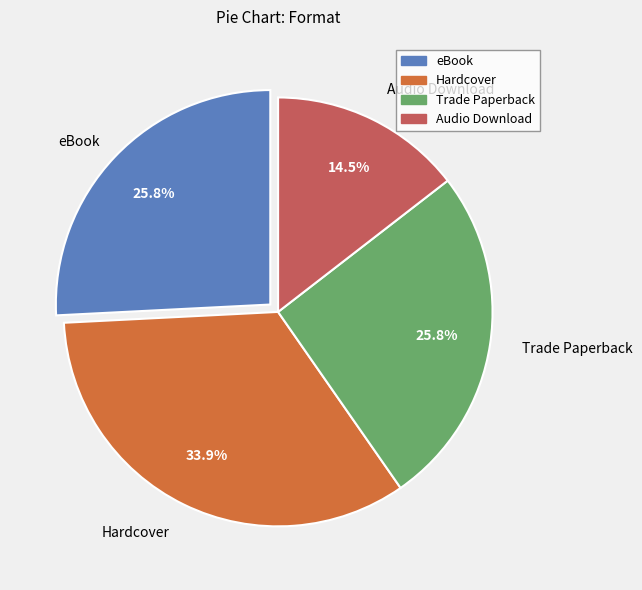

Approximately how many times larger is the value at Hardcover compared to Audio Download?

2.3